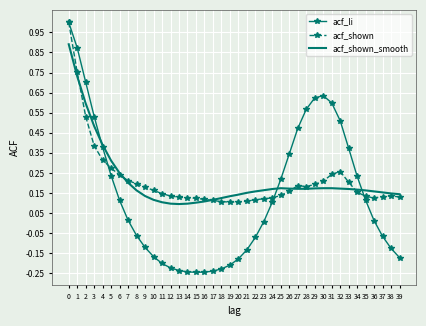

At how many categories does at least one series exceed 0?

40